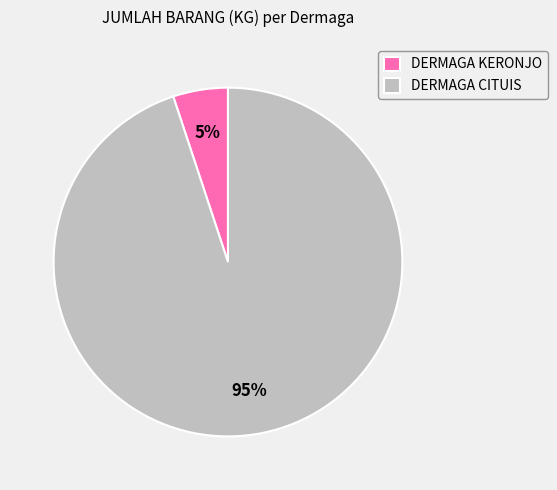

To the nearest percent, what portion does DERMAGA KERONJO represent?

5%